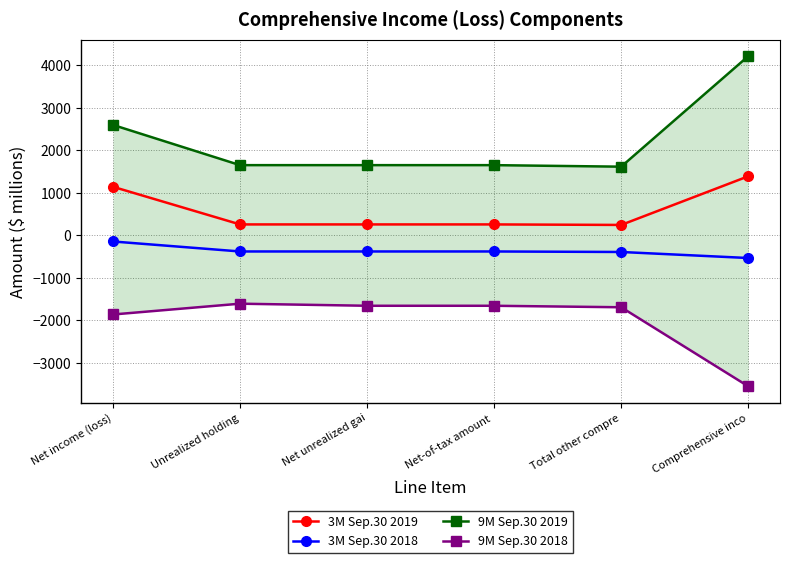

True or false: 9M Sep.30 2019 has a value of 1653 at Unrealized holding.

True